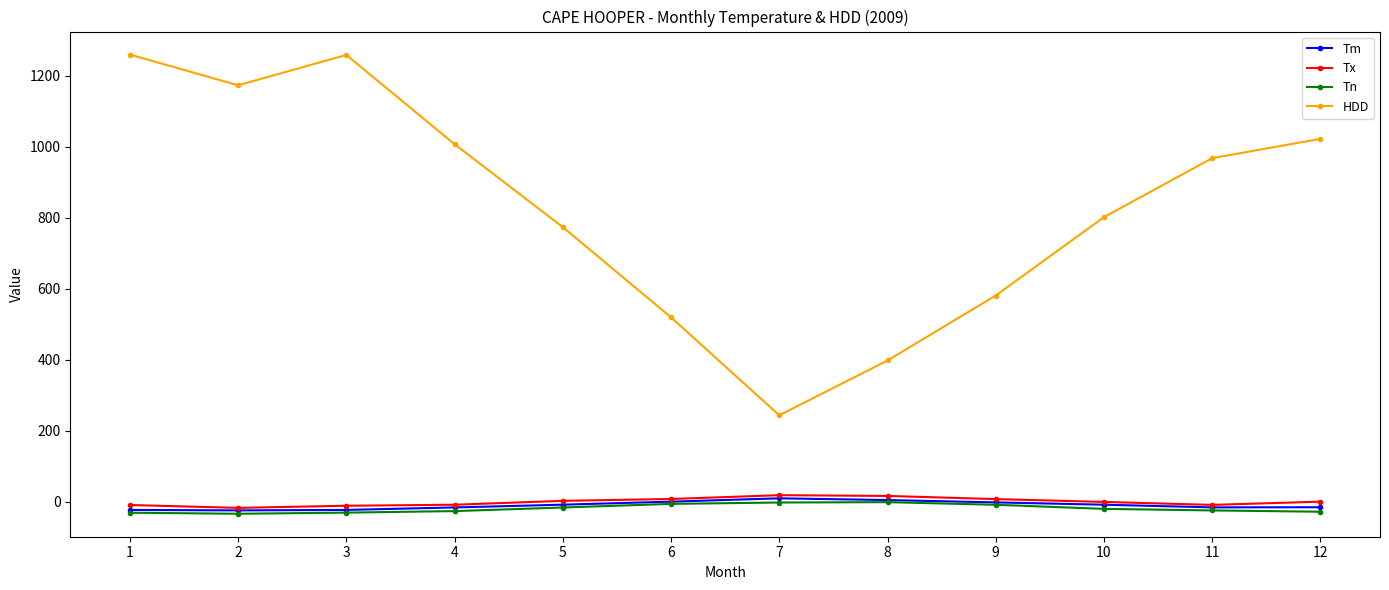

Count the number of data series in this chart.

4